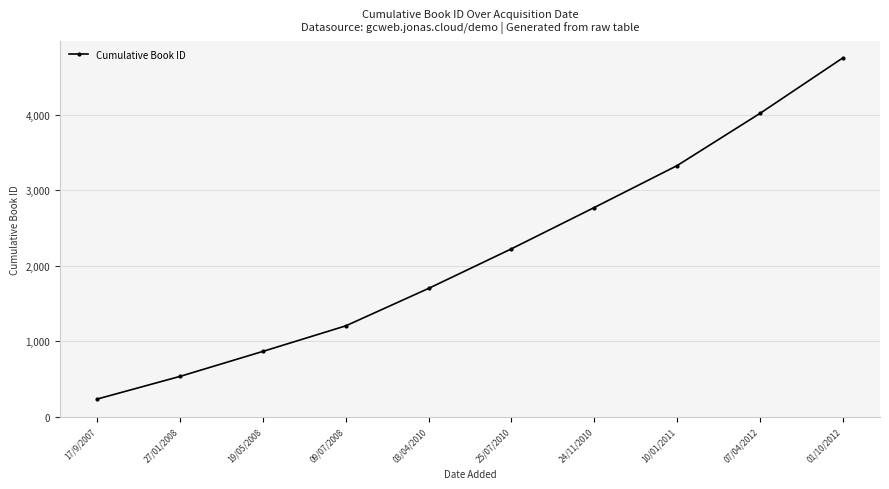

At which category does the chart reach its peak across all series?

01/10/2012